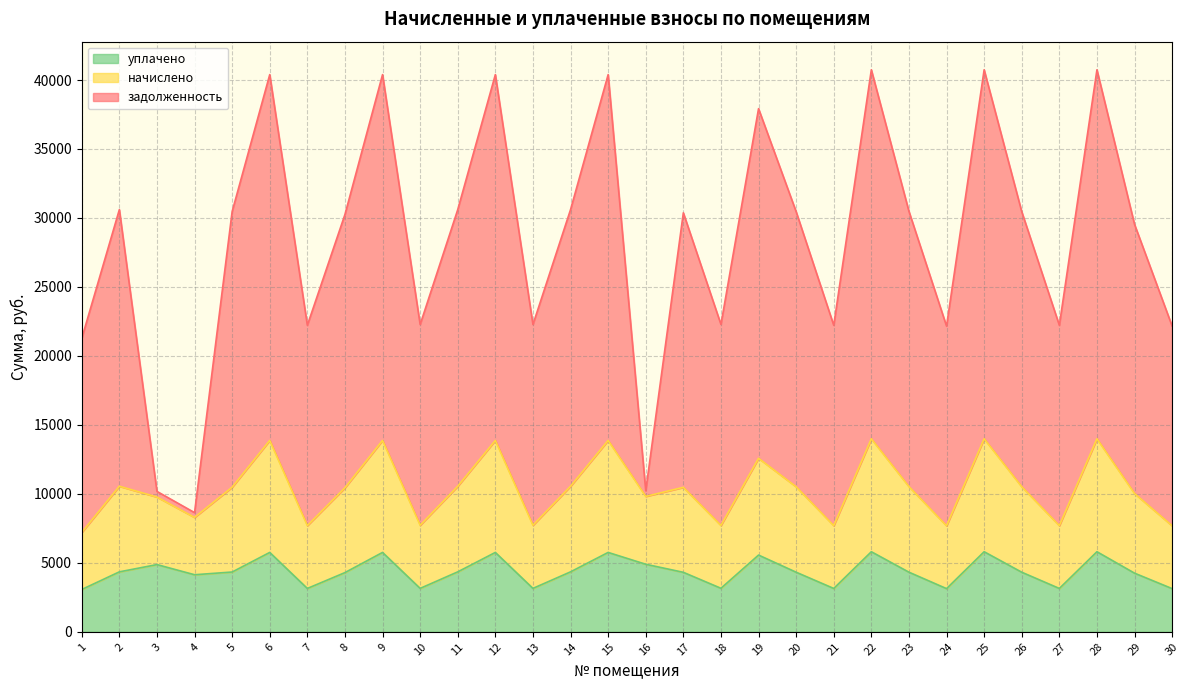

What is the total value across all series at 5?

30468.9